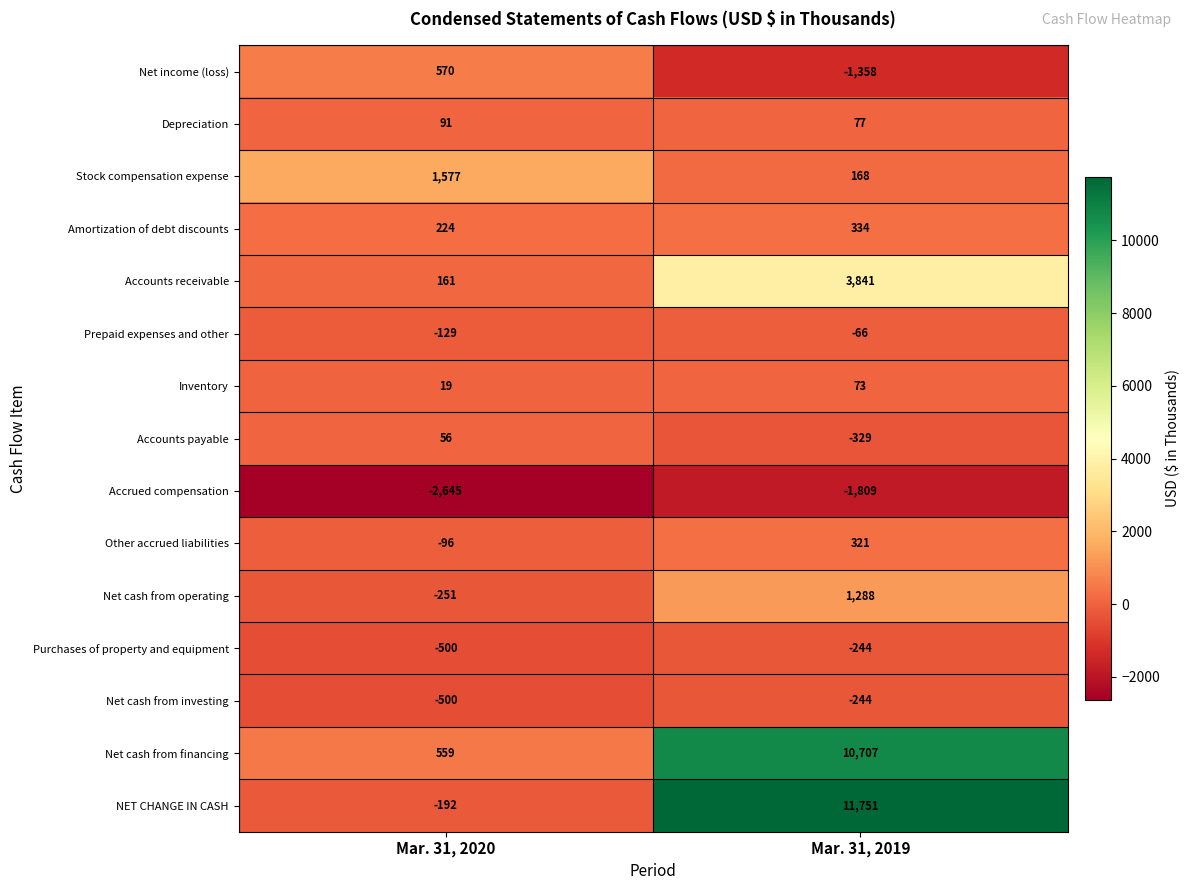

At how many categories does at least one series exceed 10364?

1